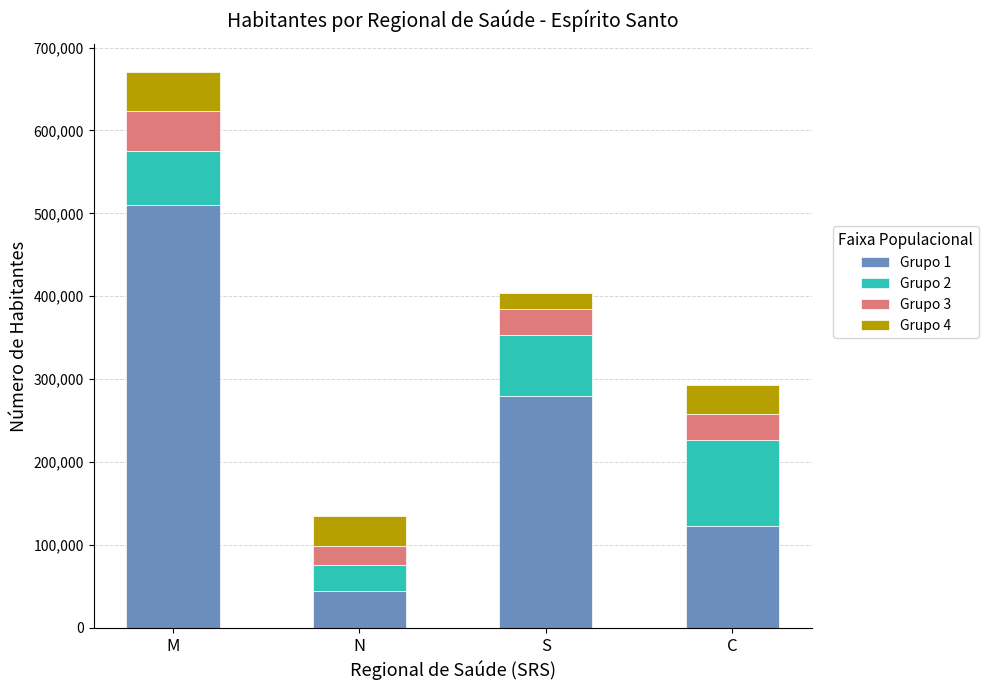

How many distinct data groups are displayed?

4